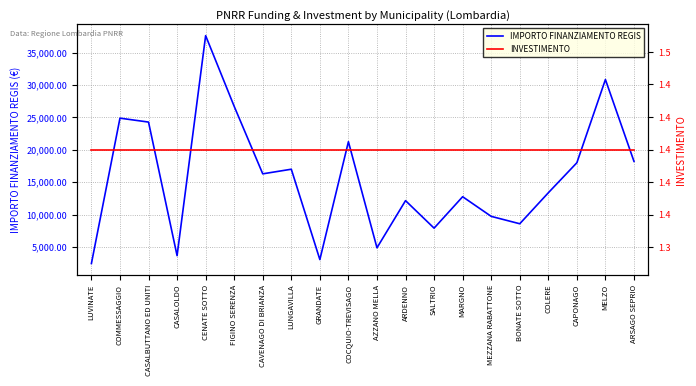

Which category has the lowest value in the INVESTIMENTO series?

LUVINATE